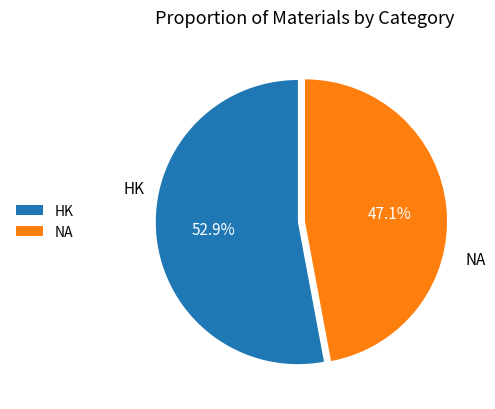

Rank the categories by value from highest to lowest.

HK, NA